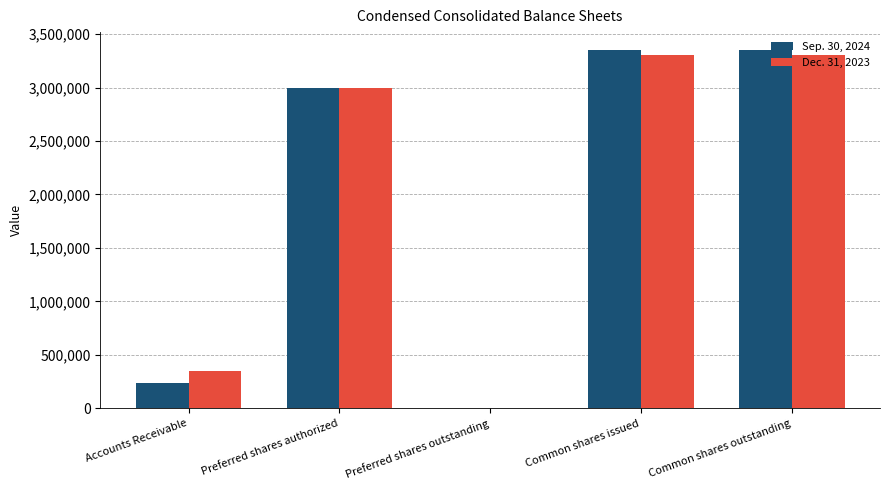

What is the total value across all series at Accounts Receivable?

581000